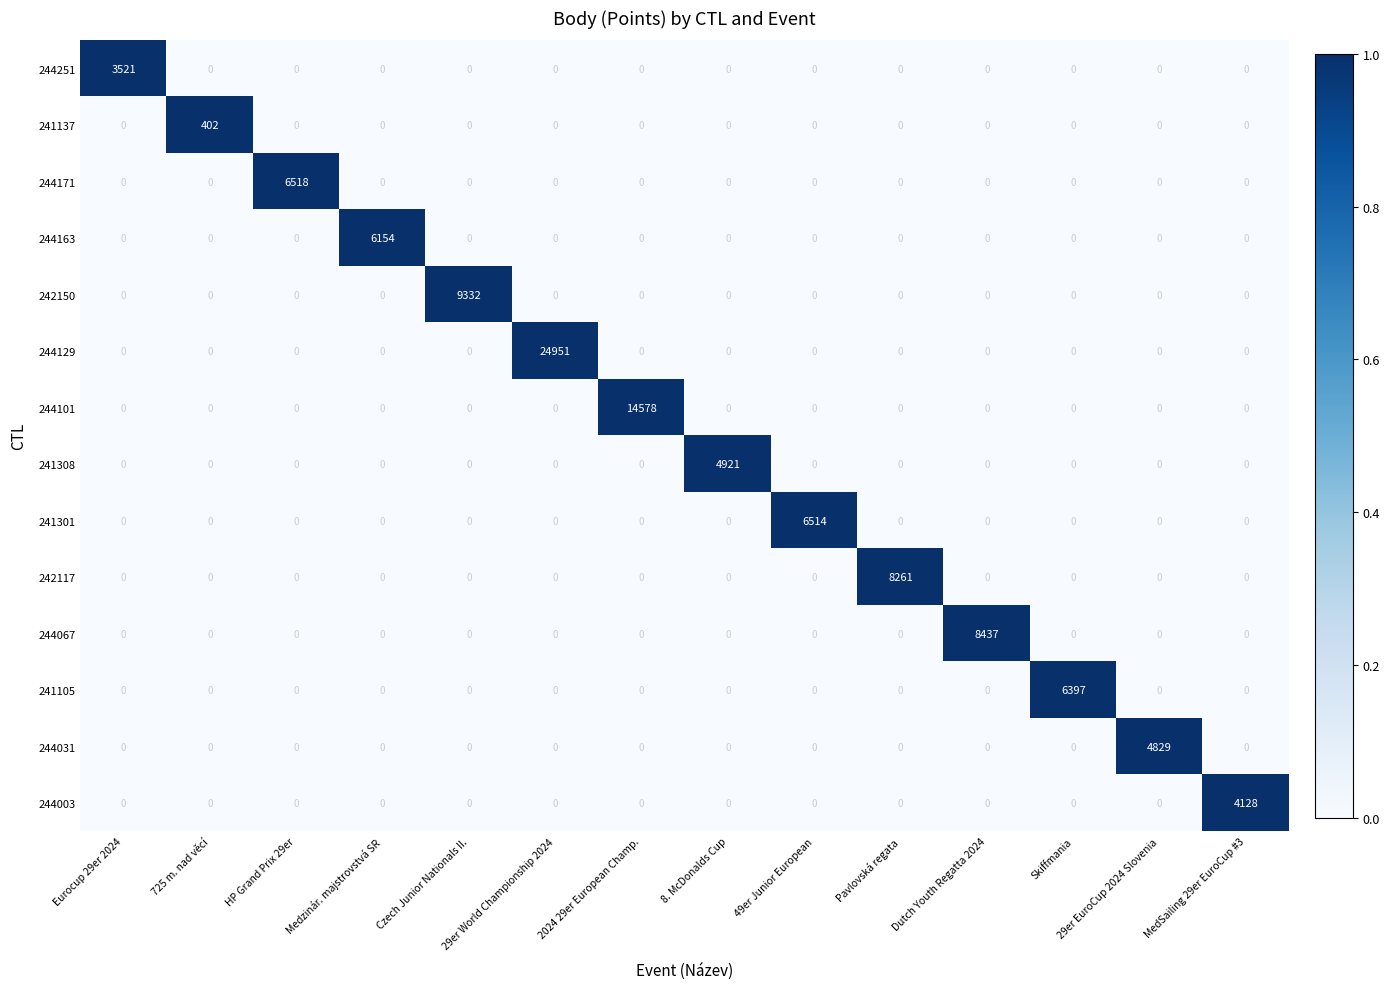

The value of 244129 at Pavlovská regata is 0. True or false?

True